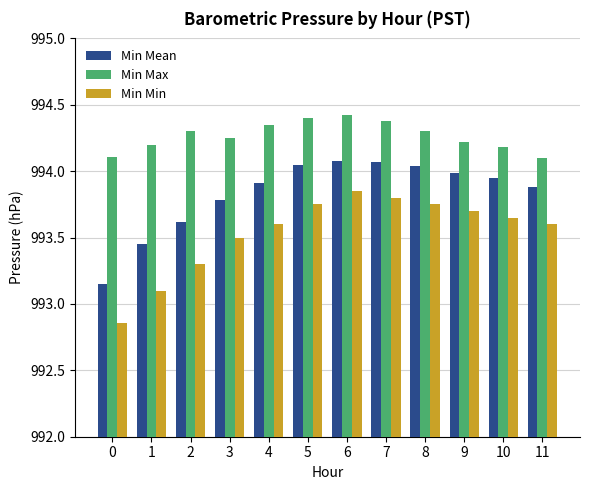

What is the spread (max minus min) of values at 11?

0.5